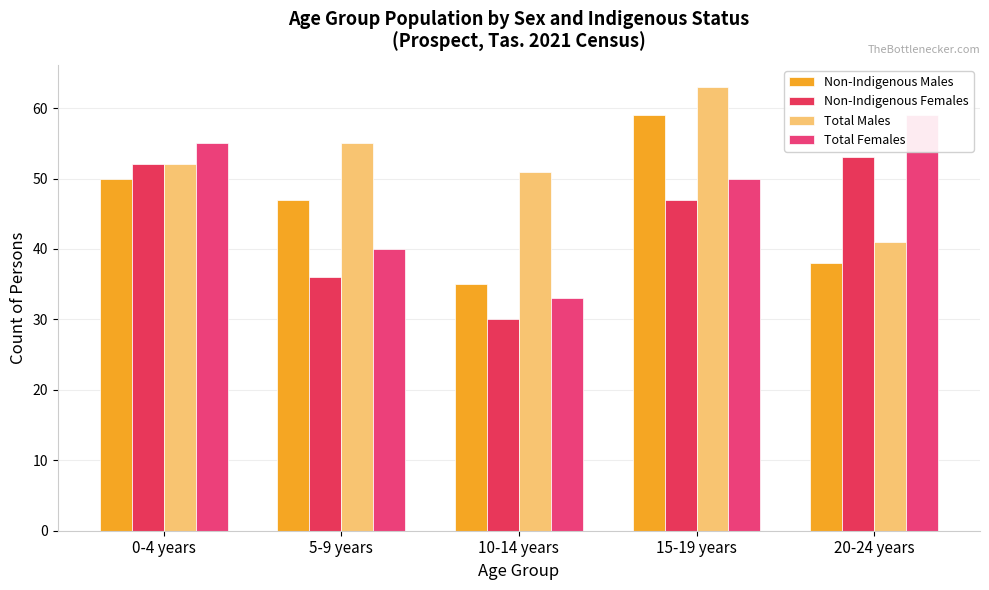

At which label is Non-Indigenous Males closest to 47?

5-9 years